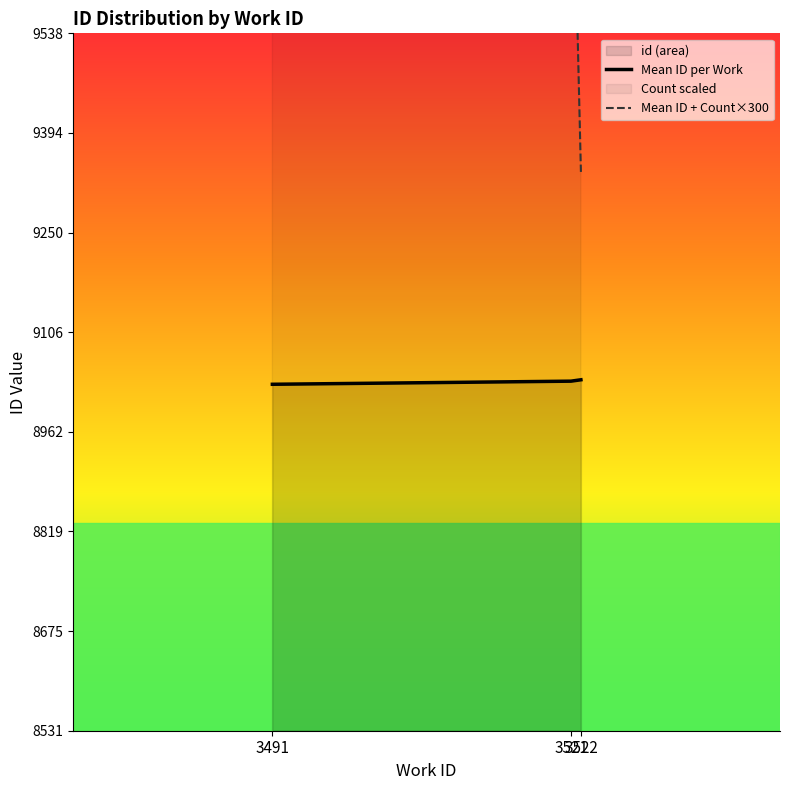

Rank the series by their average value, from lowest to highest.

Mean ID per Work, Mean ID + Count×300